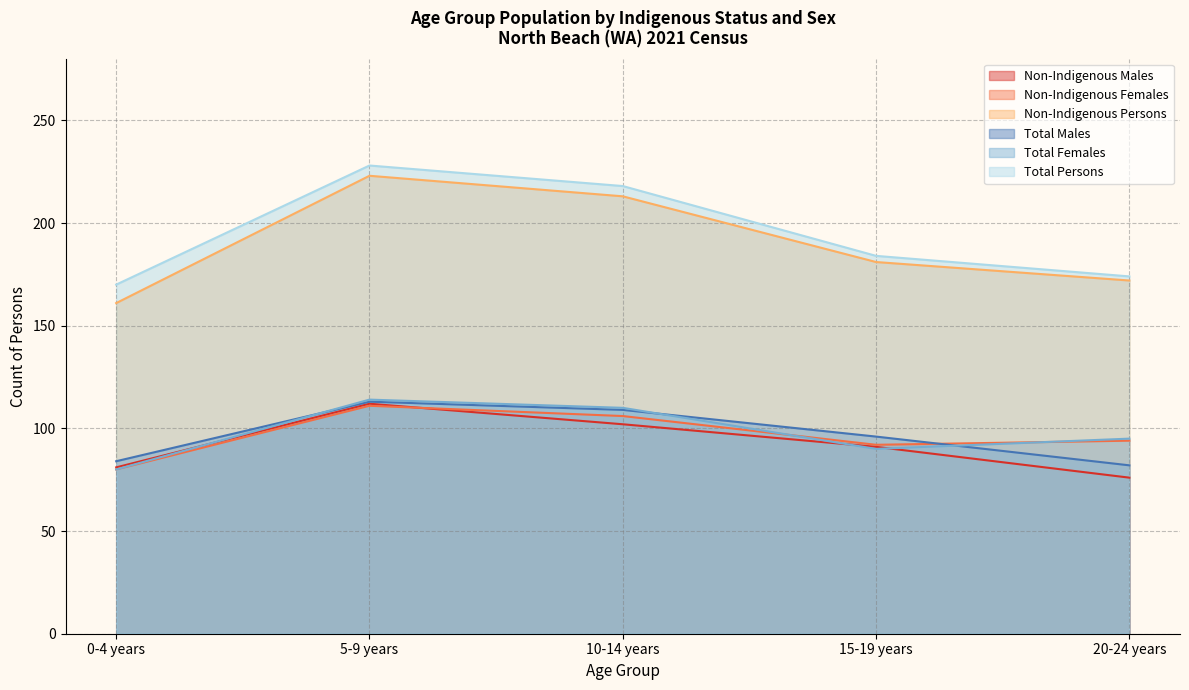

Reading left to right, list all the values displayed in this chart.

Non-Indigenous Males: 0-4 years=81	5-9 years=112	10-14 years=102	15-19 years=91	20-24 years=76
Non-Indigenous Females: 0-4 years=80	5-9 years=111	10-14 years=106	15-19 years=92	20-24 years=94
Non-Indigenous Persons: 0-4 years=161	5-9 years=223	10-14 years=213	15-19 years=181	20-24 years=172
Total Males: 0-4 years=84	5-9 years=113	10-14 years=109	15-19 years=96	20-24 years=82
Total Females: 0-4 years=80	5-9 years=114	10-14 years=110	15-19 years=90	20-24 years=95
Total Persons: 0-4 years=170	5-9 years=228	10-14 years=218	15-19 years=184	20-24 years=174